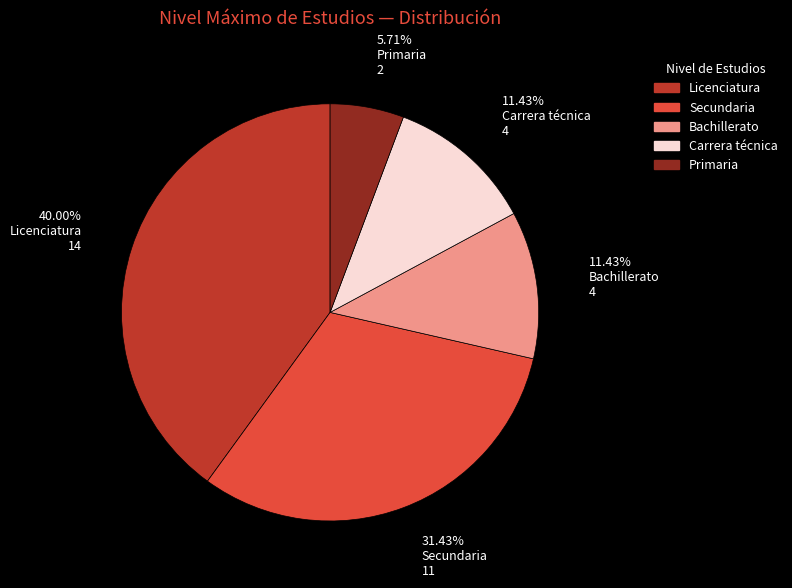

Is Bachillerato the majority of the pie?

No